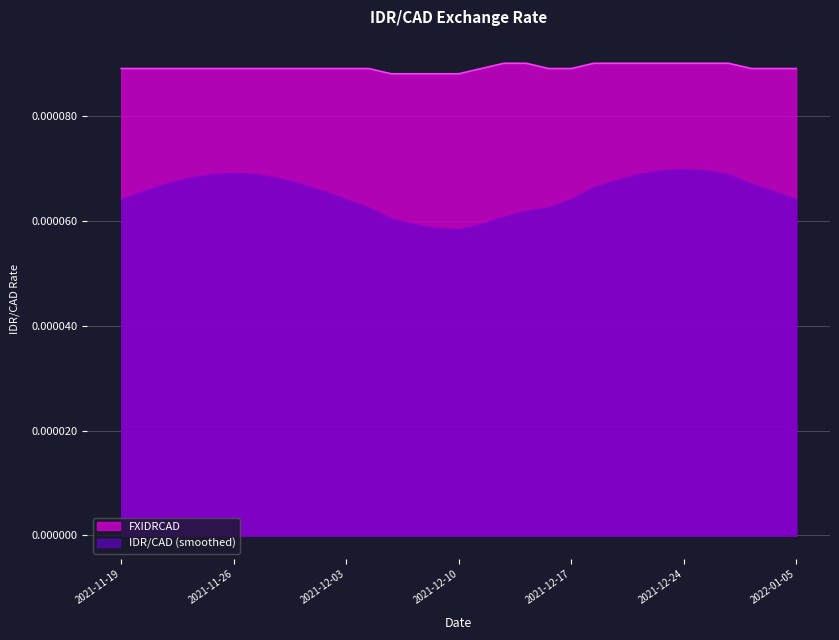

True or false: IDR/CAD (smoothed) and FXIDRCAD cross at least once.

False